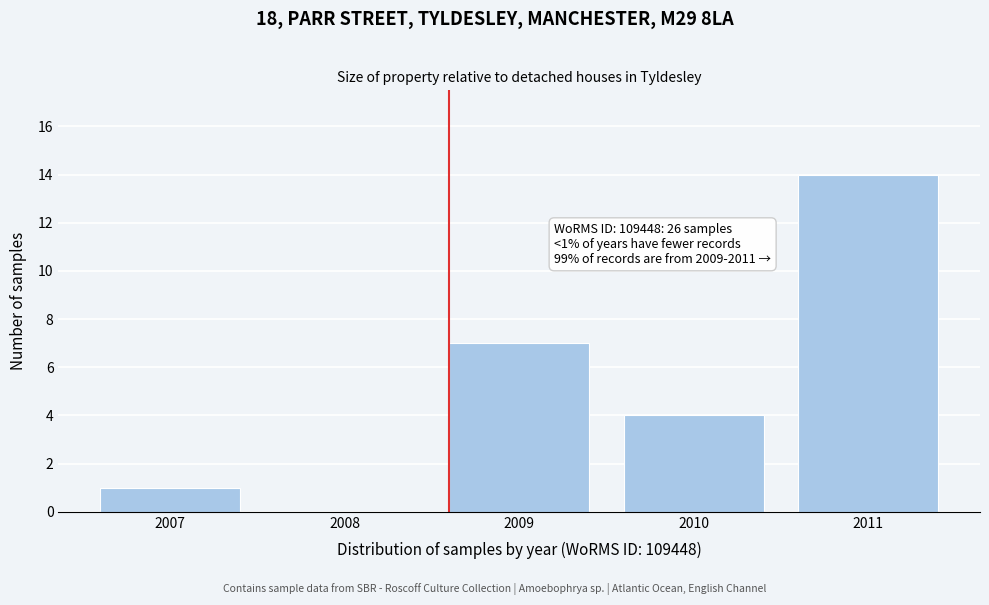

Reading left to right, transcribe all the data shown in this chart.

2007=1	2008=0	2009=7	2010=4	2011=14